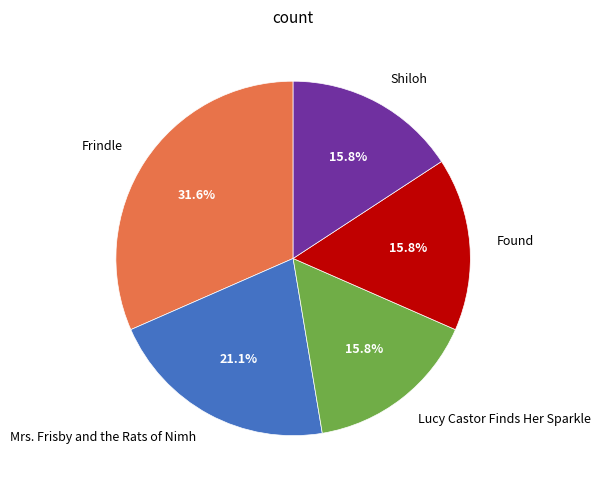

What is the ratio of the value at Found to the value at Frindle?

0.5